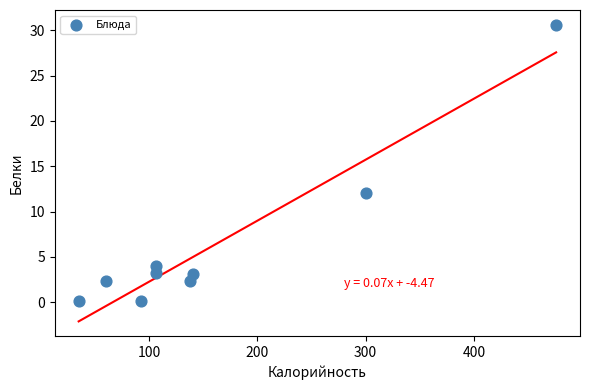

What Y value in the scatter plot is closest to 15?

12.0